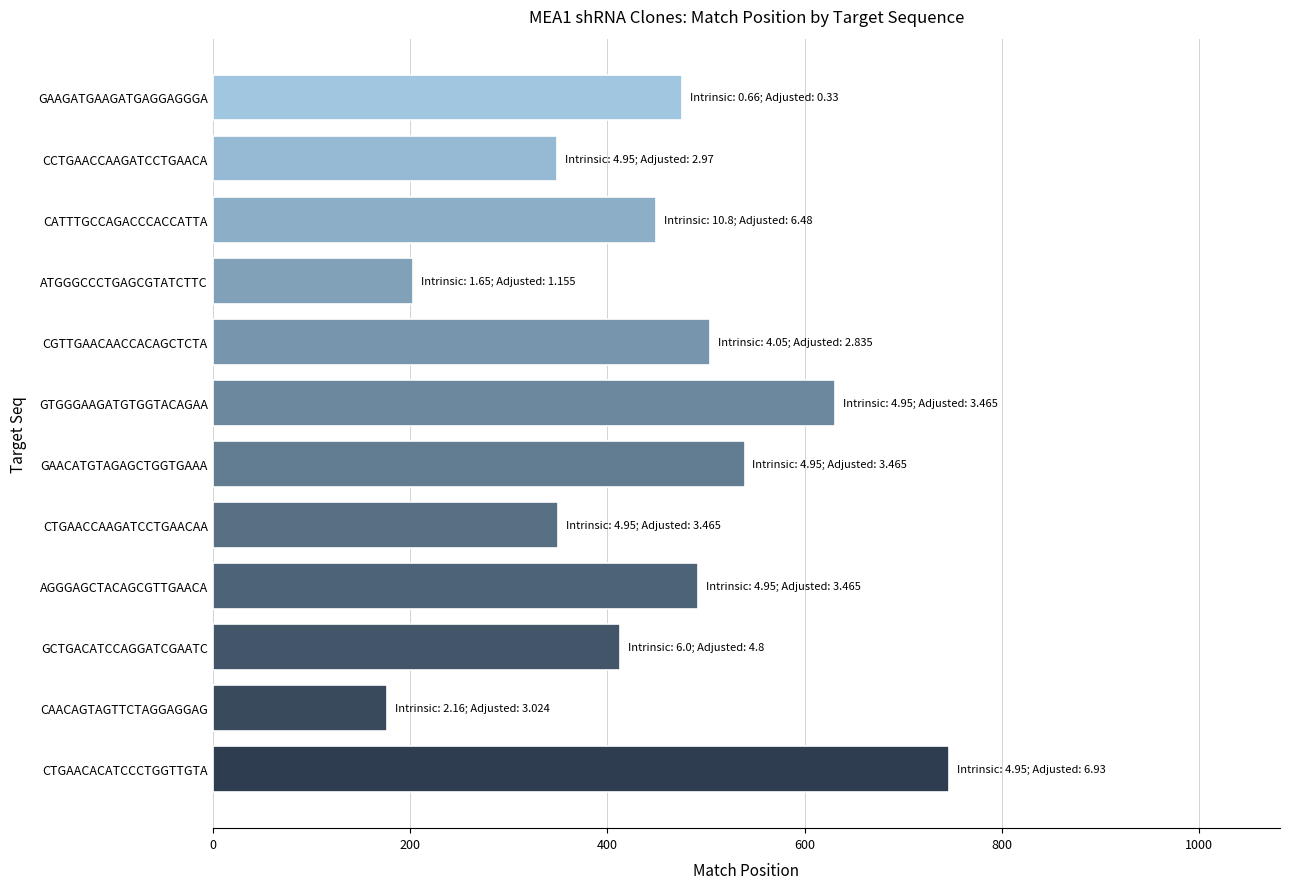

What is the difference between the maximum and minimum values?

569